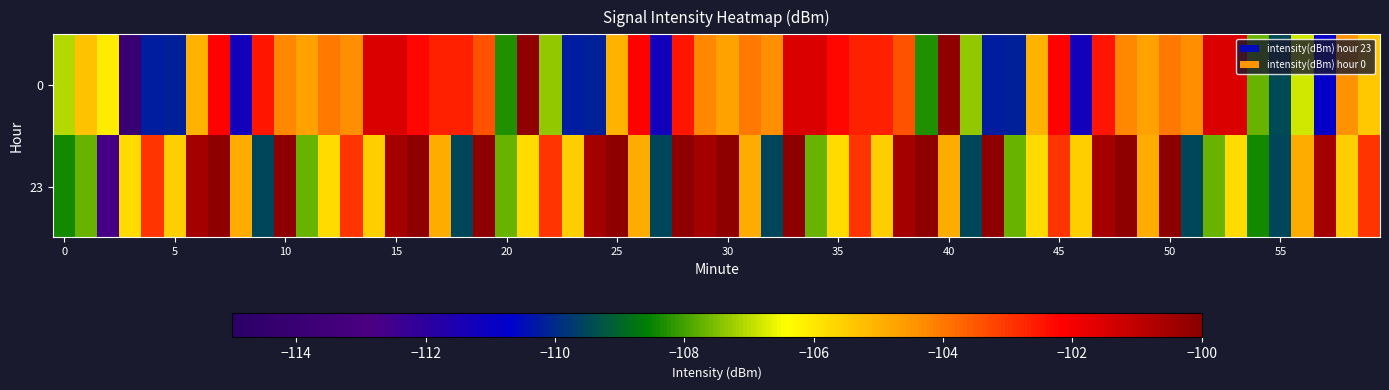

Which series has the largest total across all categories?

23